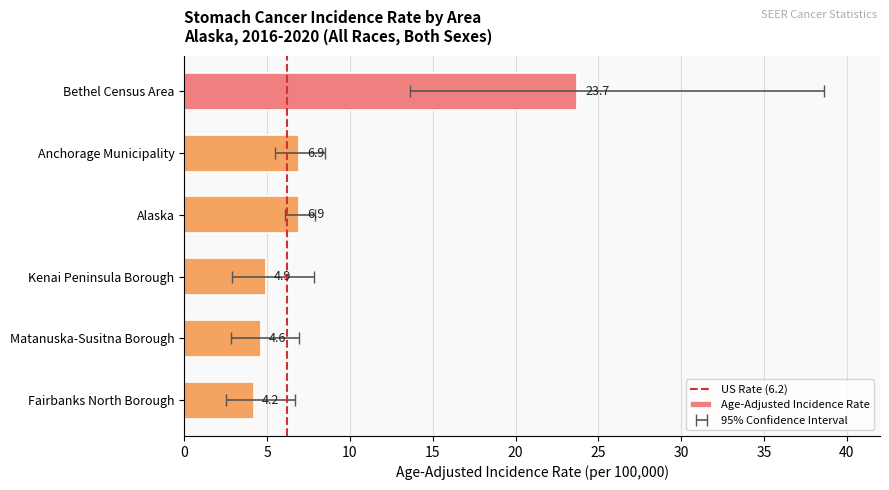

Which label corresponds to the largest value in the chart?

Bethel Census Area